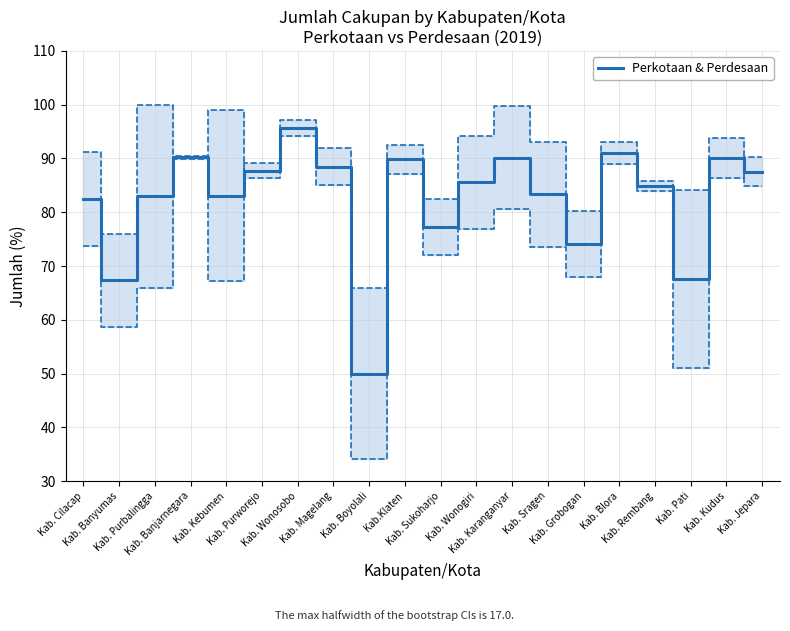

How many interior local valleys (lower than both neighbors) does the data have?

6